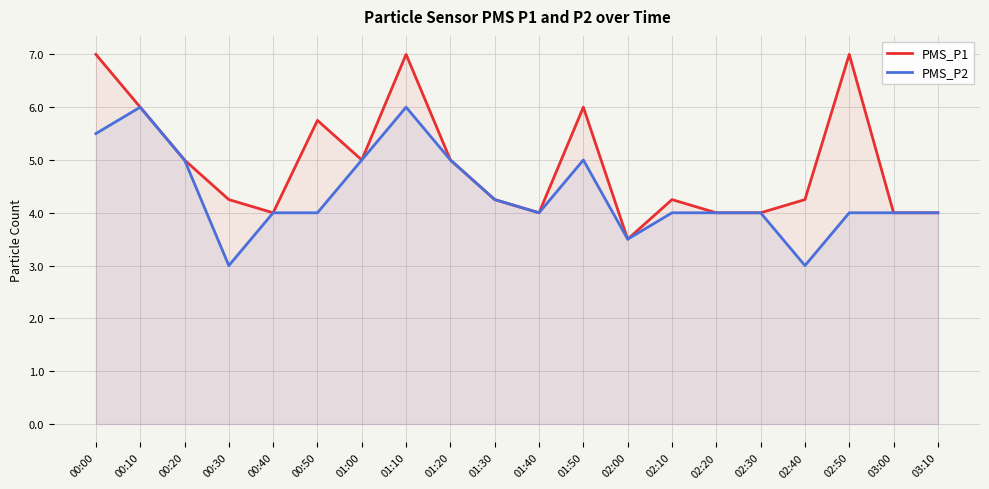

Where does the PMS_P2 series first go above 4?

00:00